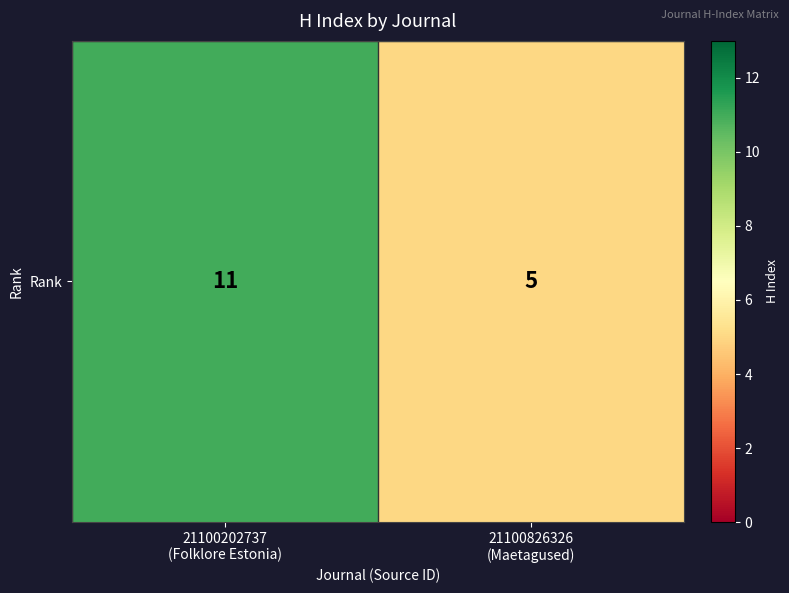

What is the difference between the maximum and minimum values?

6